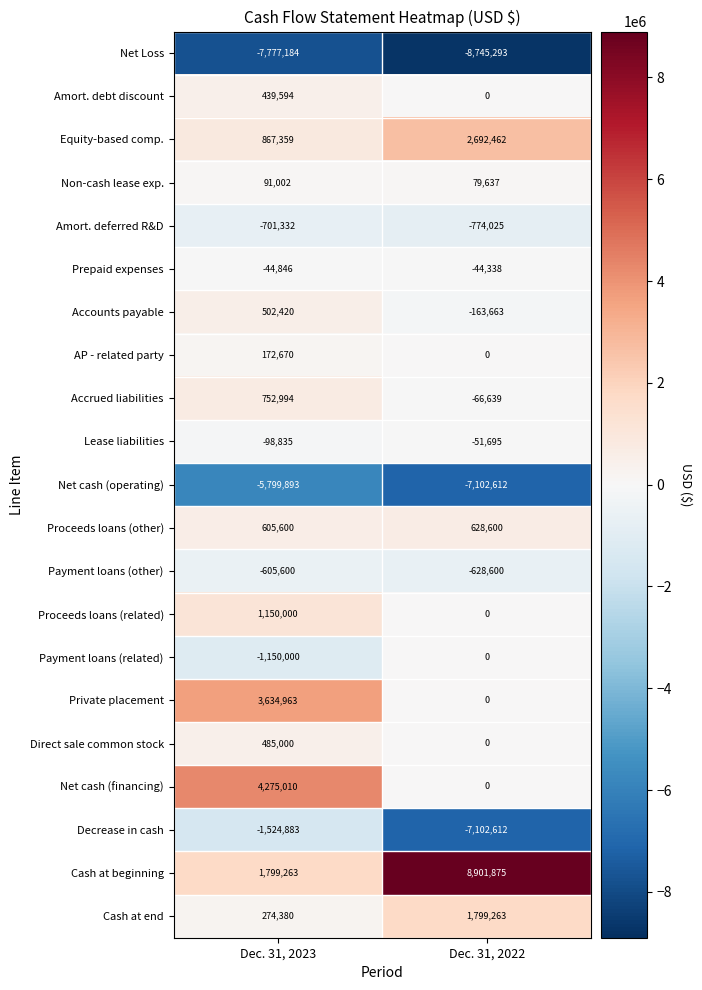

What is the total value across all series at Dec. 31, 2023?

-2652318